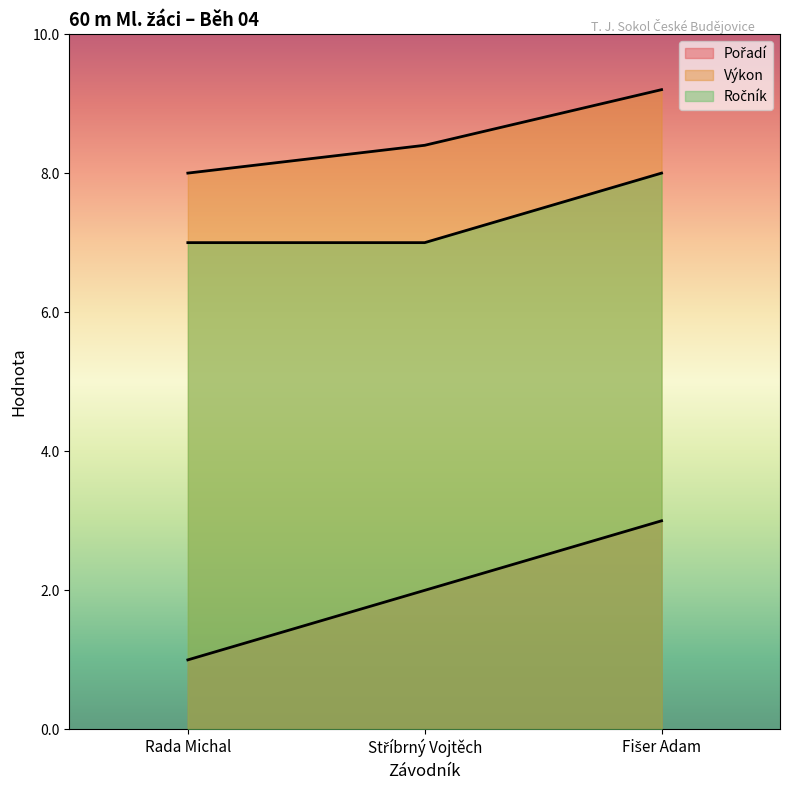

Does the chart display data point markers on the line(s)?

No